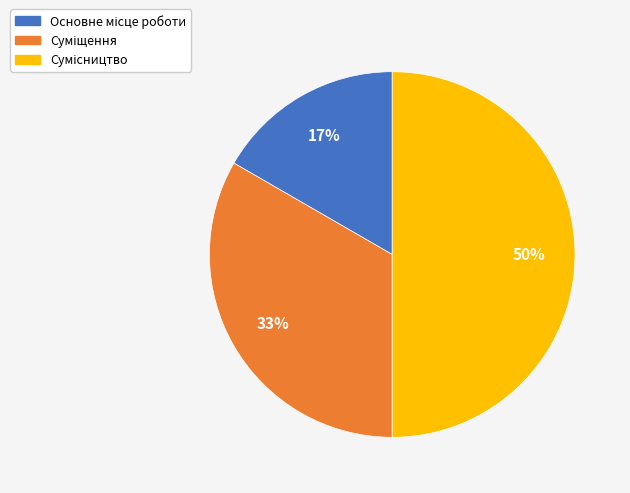

To the nearest percent, what is the difference between the largest and smallest slice percentages?

33%